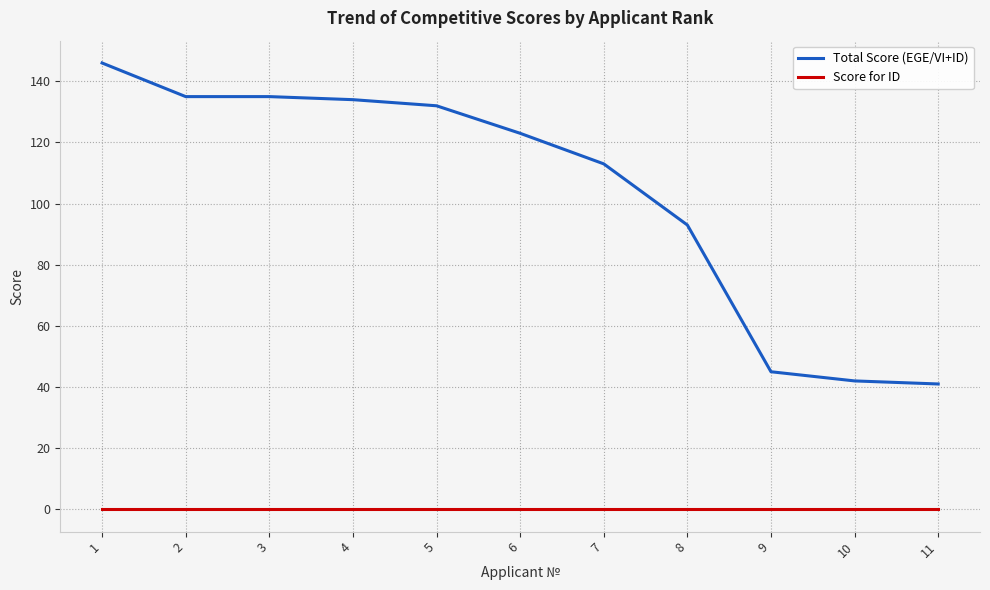

True or false: Total Score (EGE/VI+ID) and Score for ID intersect in this chart.

False